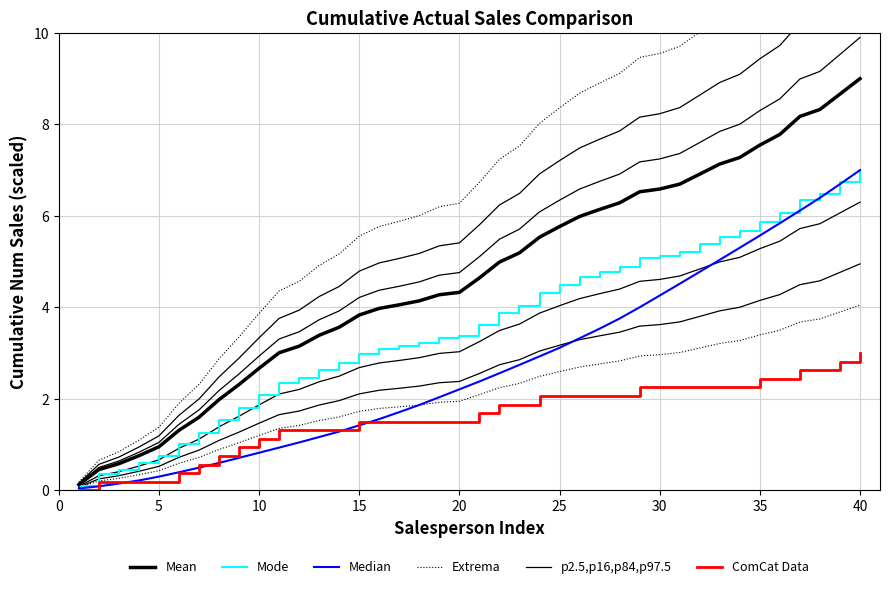

What is the maximum value shown in the chart?

13.0